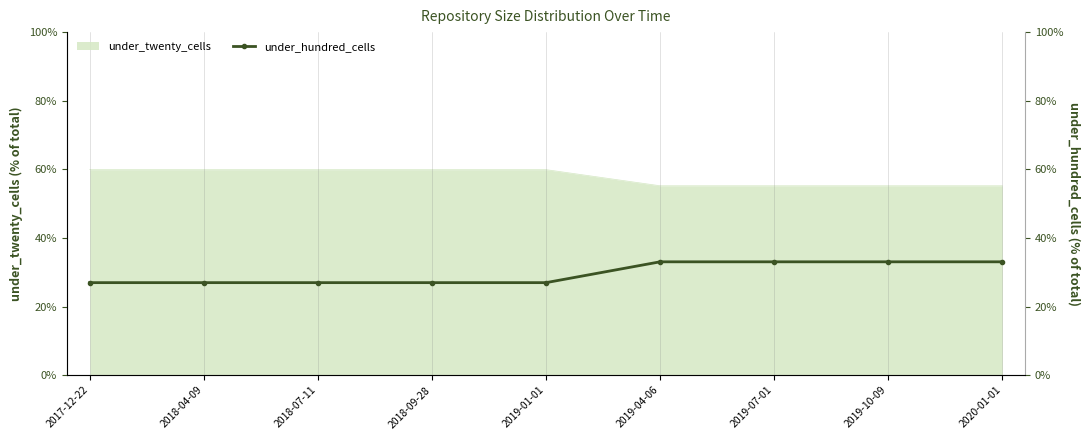

What is the label of the 8th point from the right?

2018-04-09